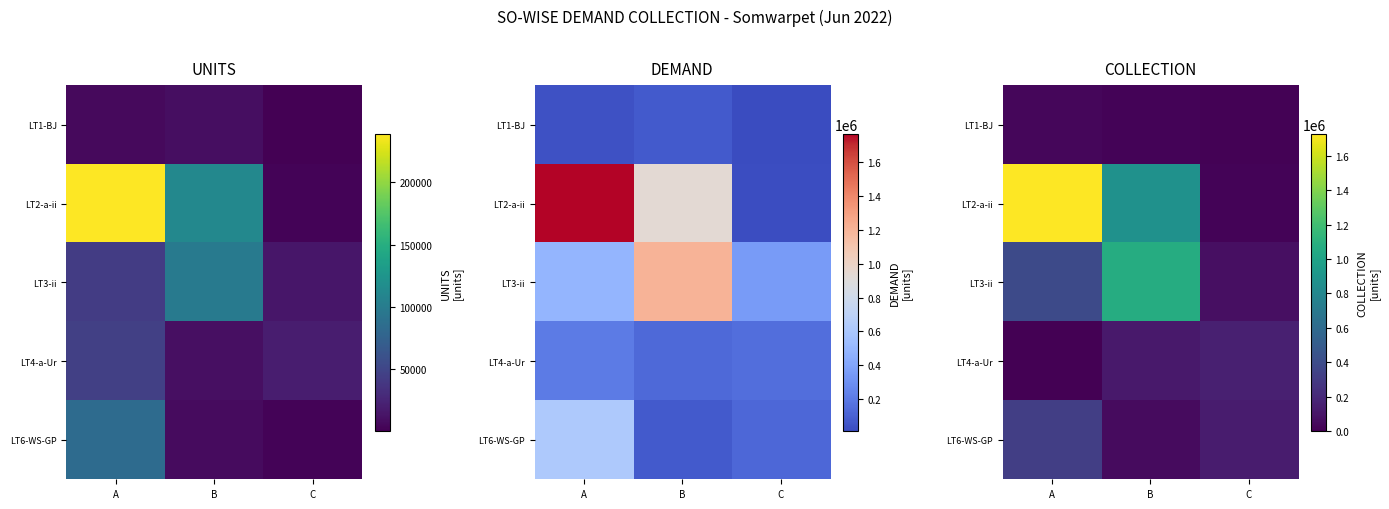

Count the number of categories in the chart.

3